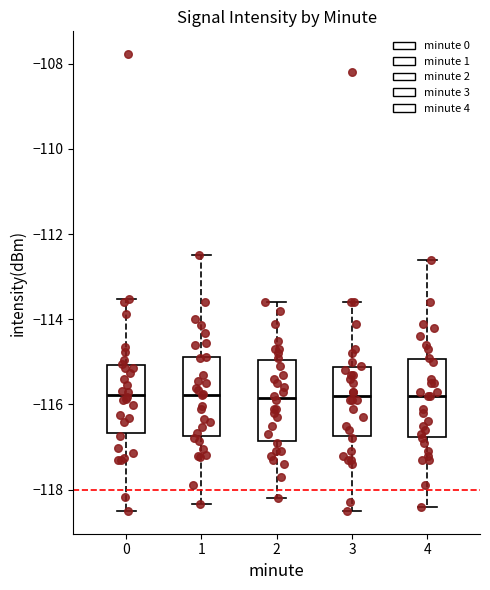

Reading left to right, read every box against the y-axis: the position of its median line, the range the box covers, and the ends of its whiskers. The values are not printed on the chart, so give them approximately, as read against the axis.

0: median -115.8, box -116.6 to -115.0, whiskers -118.4 to -113.6
1: median -115.8, box -116.8 to -114.8, whiskers -118.4 to -112.4
2: median -115.8, box -116.8 to -115.0, whiskers -118.2 to -113.6
3: median -115.8, box -116.8 to -115.2, whiskers -118.4 to -113.6
4: median -115.8, box -116.8 to -115.0, whiskers -118.4 to -112.6